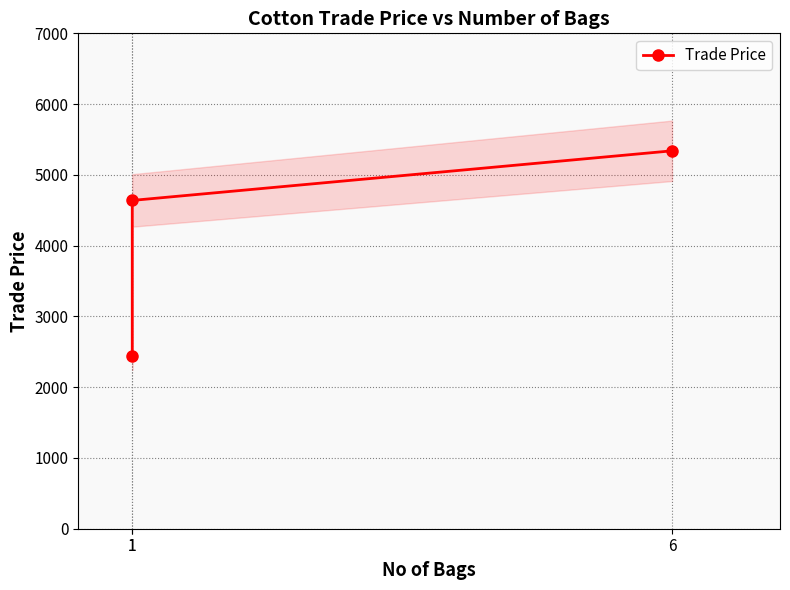

What is the difference between the maximum and second lowest values?

700.9